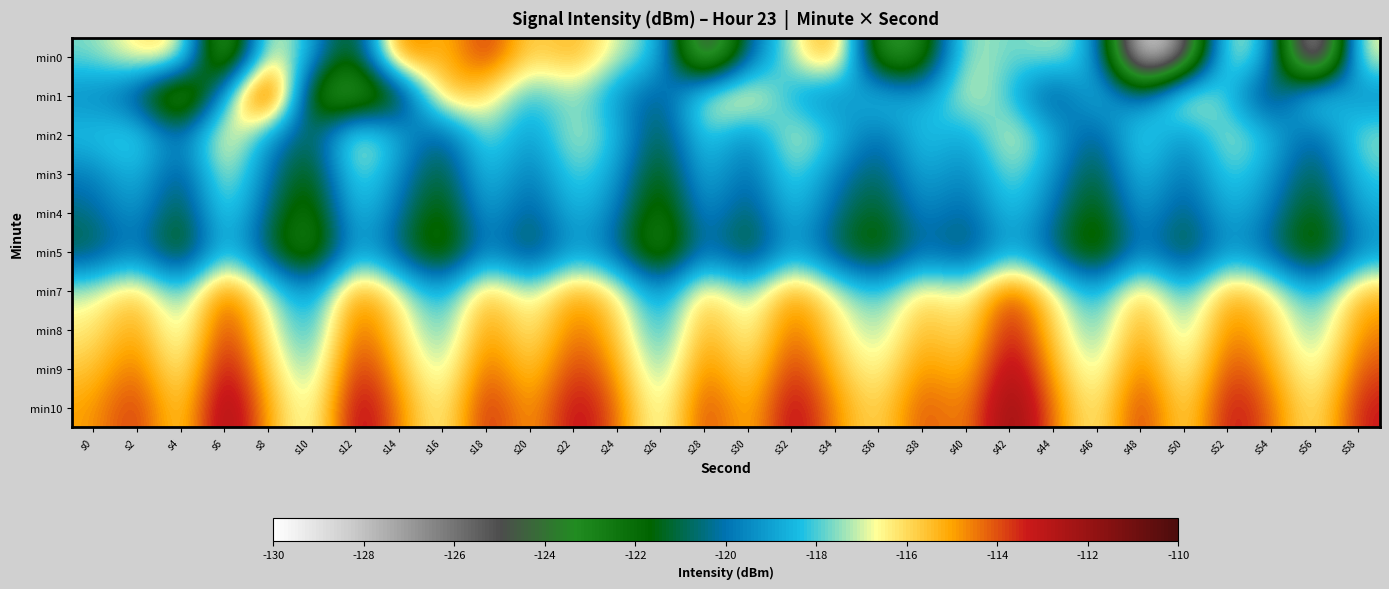

Count the number of data series in this chart.

10